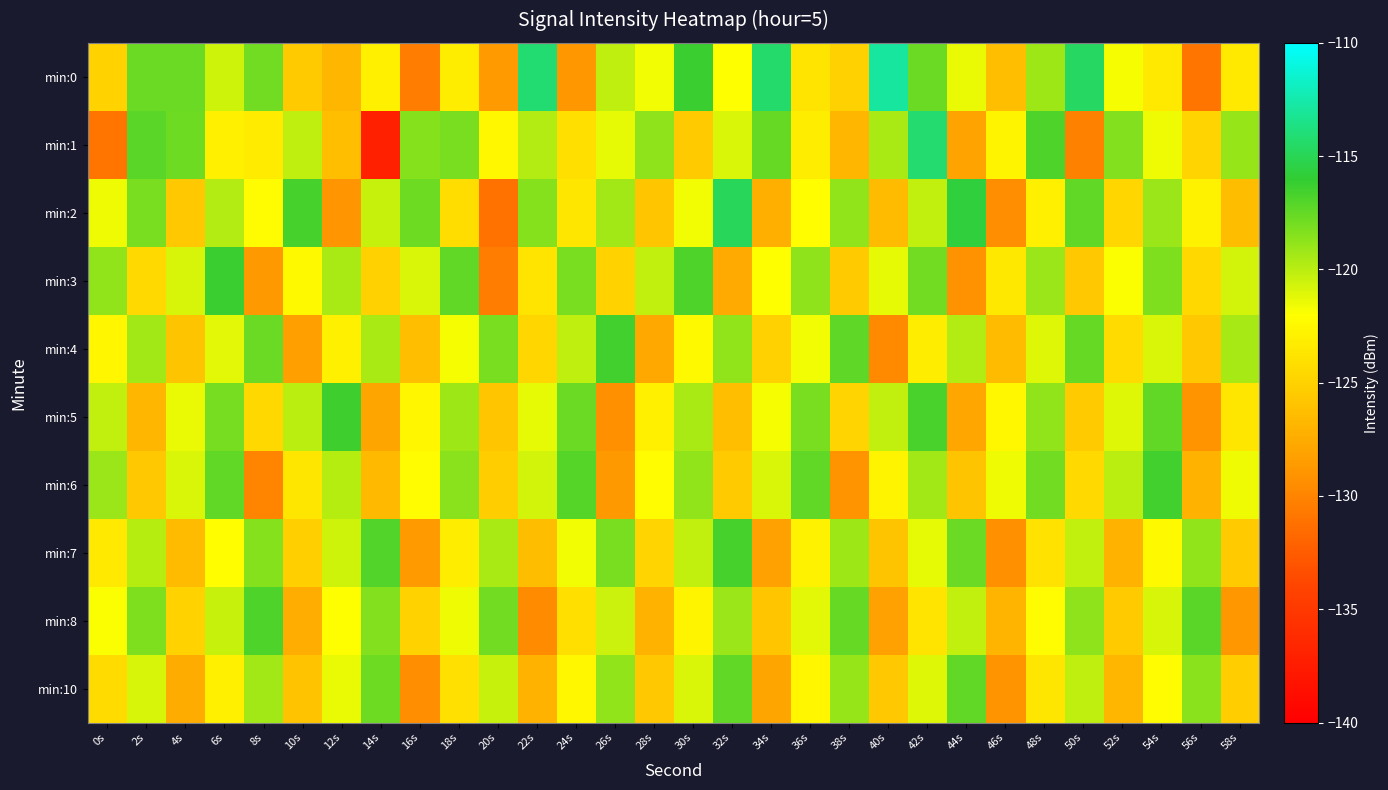

How many data points does each series have?

30